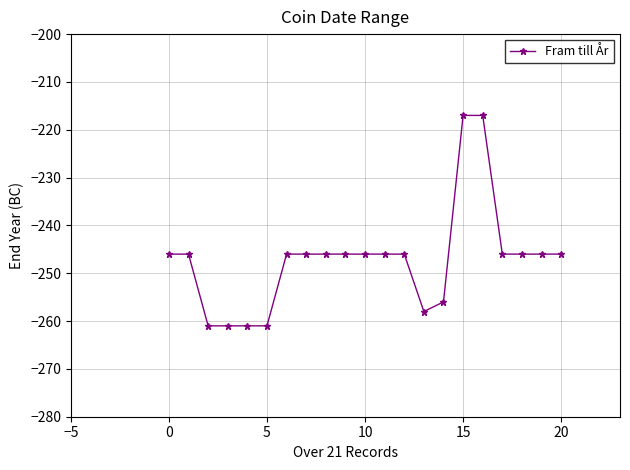

What is the difference between the maximum and second lowest values?

44